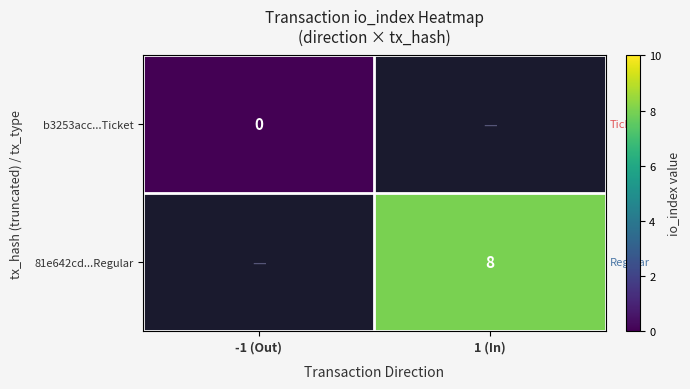

Is it true that 81e642cd...Regular equals 13 at 1 (In)?

False